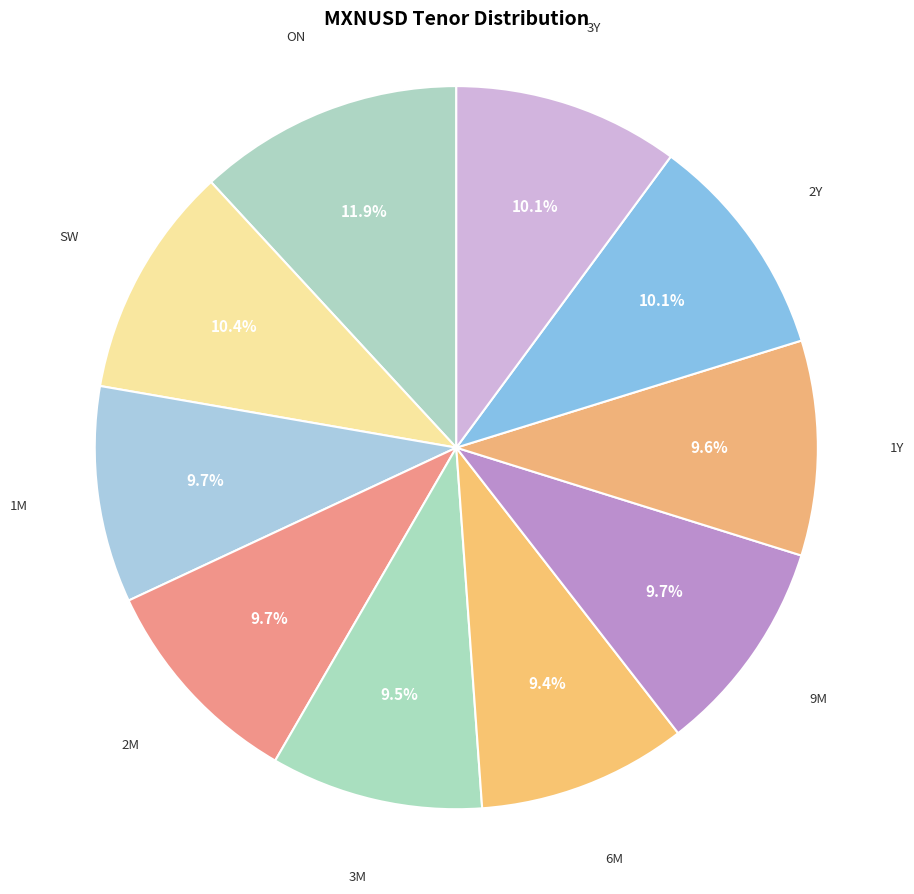

How much of the chart is everything except 2Y?

89.9%